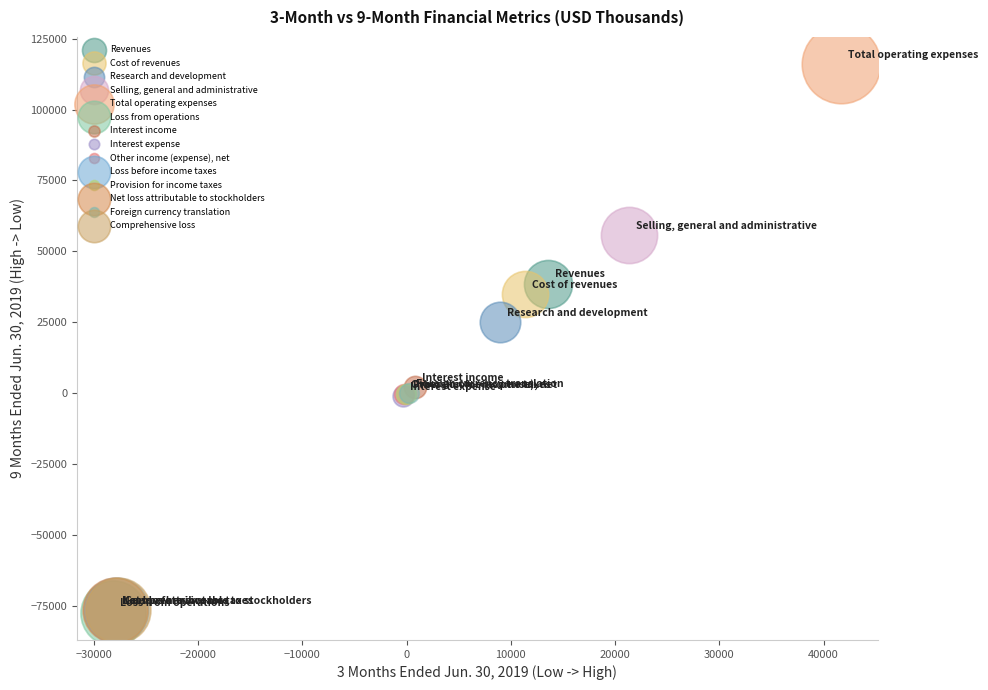

What are all the series names shown in the legend?

Revenues, Cost of revenues, Research and development, Selling, general and administrative, Total operating expenses, Loss from operations, Interest income, Interest expense, Other income (expense), net, Loss before income taxes, Provision for income taxes, Net loss attributable to stockholders, Foreign currency translation, Comprehensive loss